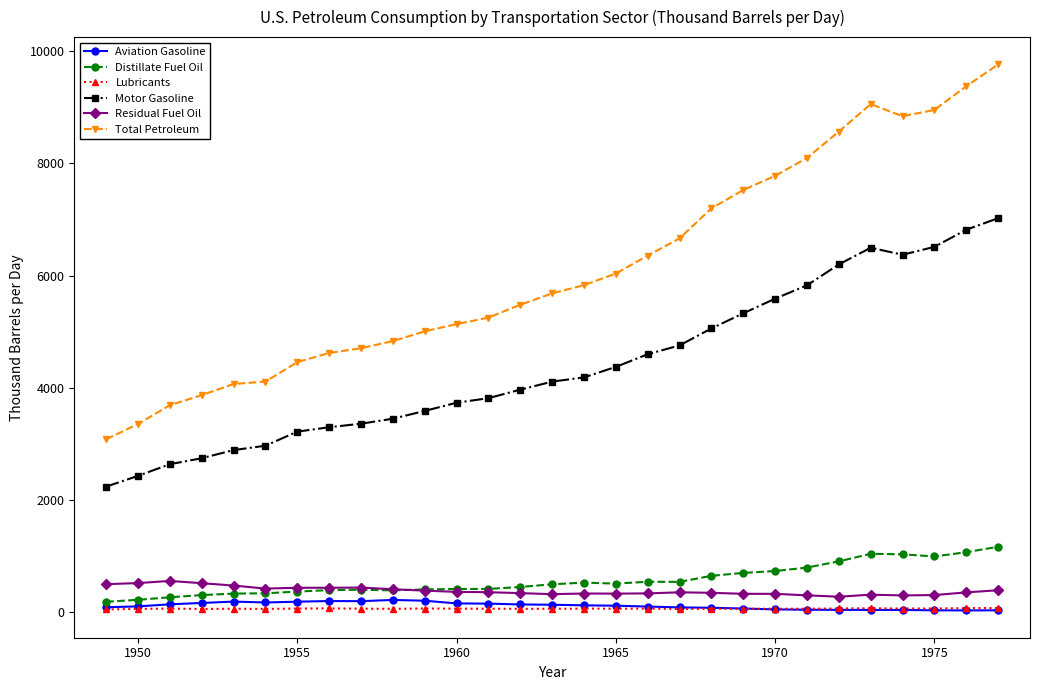

True or false: Distillate Fuel Oil has more than 0 points higher than both neighbors.

True